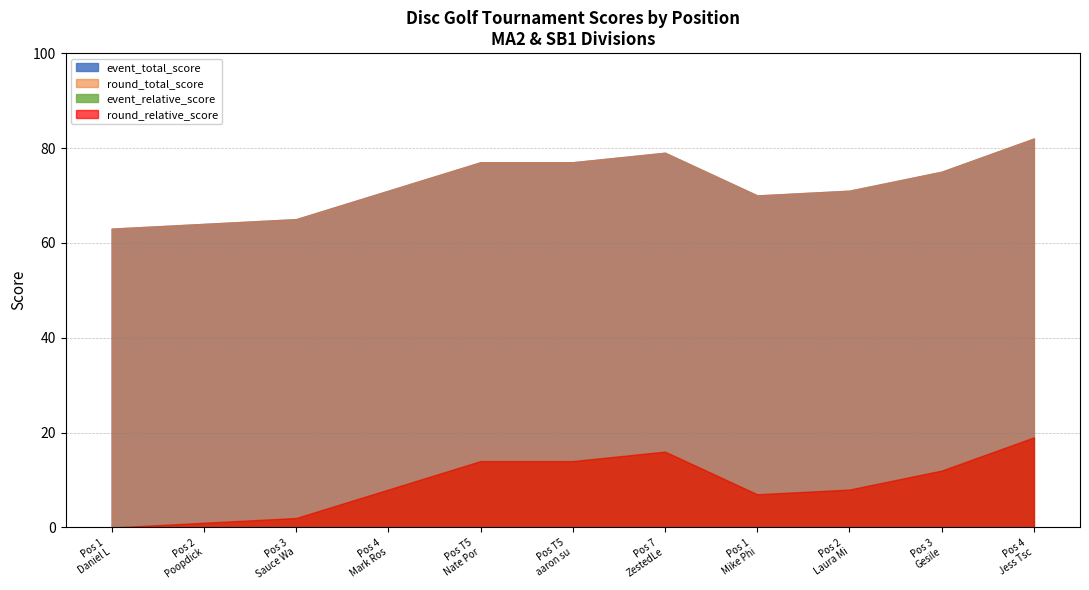

True or false: event_relative_score and round_relative_score intersect in this chart.

False